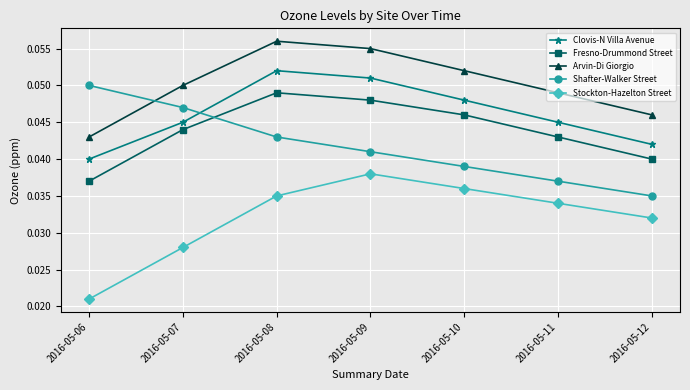

The Shafter-Walker Street series shows 0.1 at 2016-05-07. True or false?

False